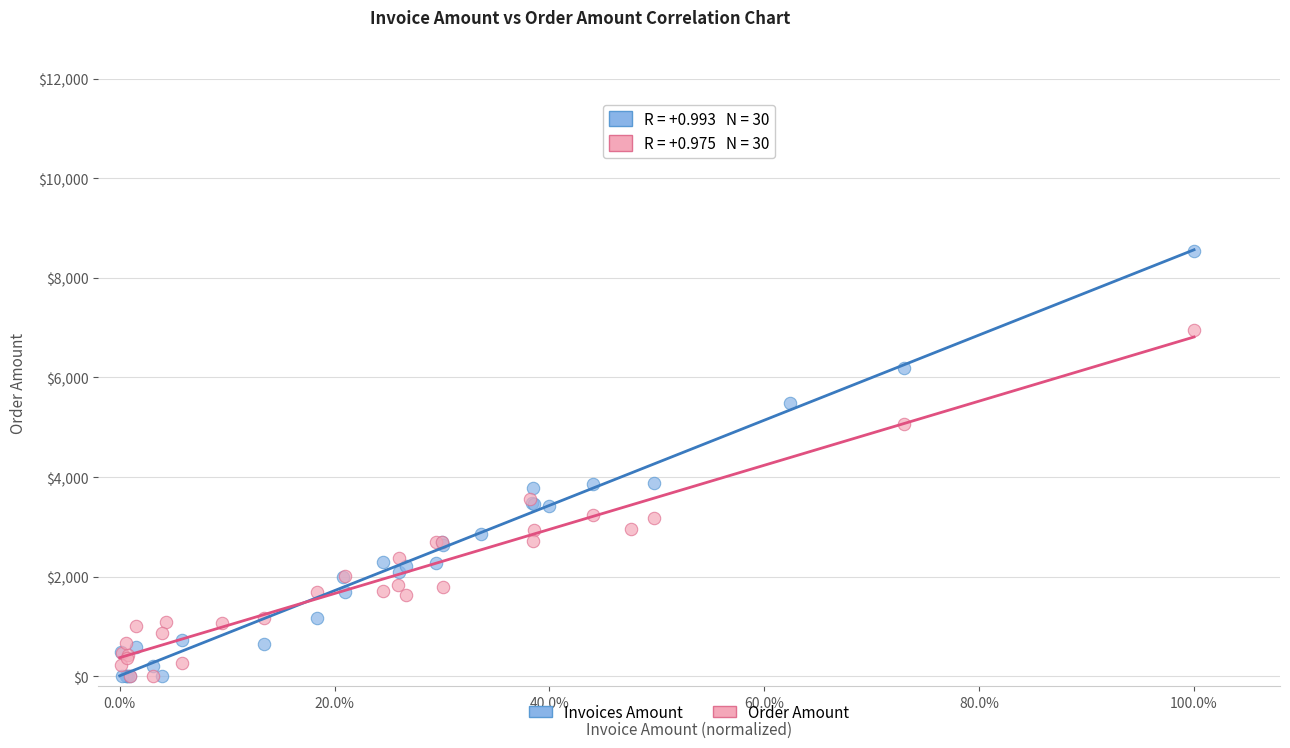

Which series reaches the maximum Y coordinate?

Invoices Amount